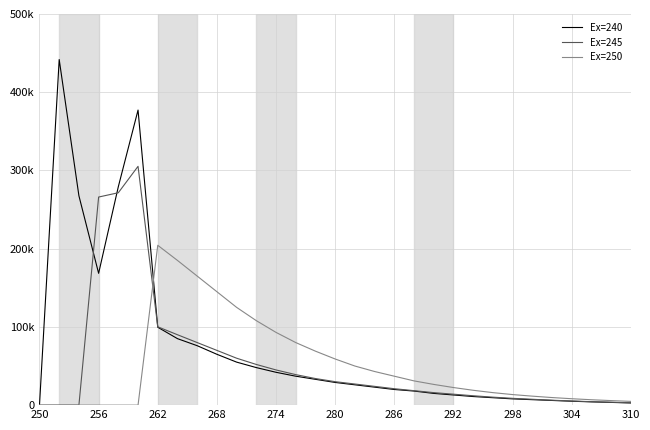

What are all the series names shown in the legend?

Ex=240, Ex=245, Ex=250